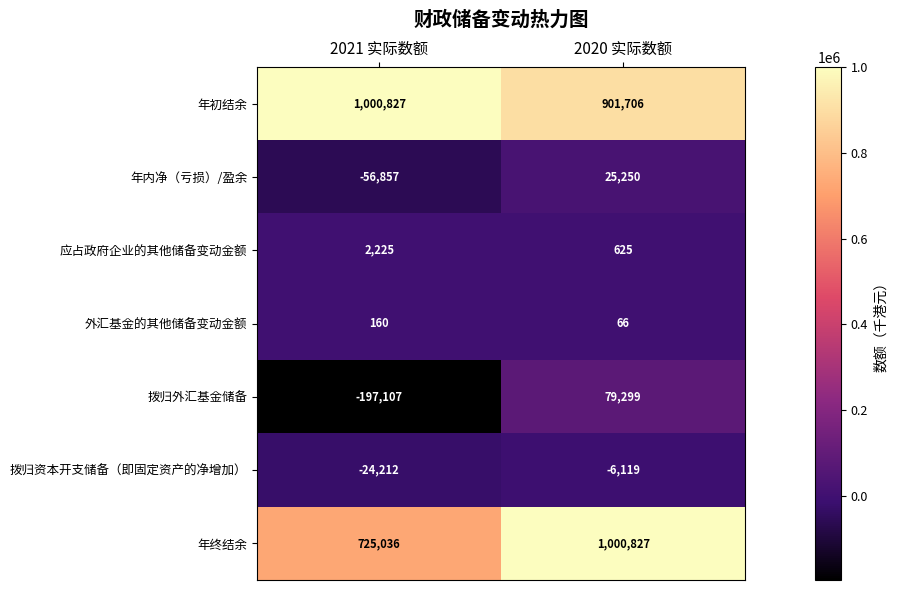

Is it true that 年内净（亏损）/盈余 equals -56857 at 2021 实际数额?

True